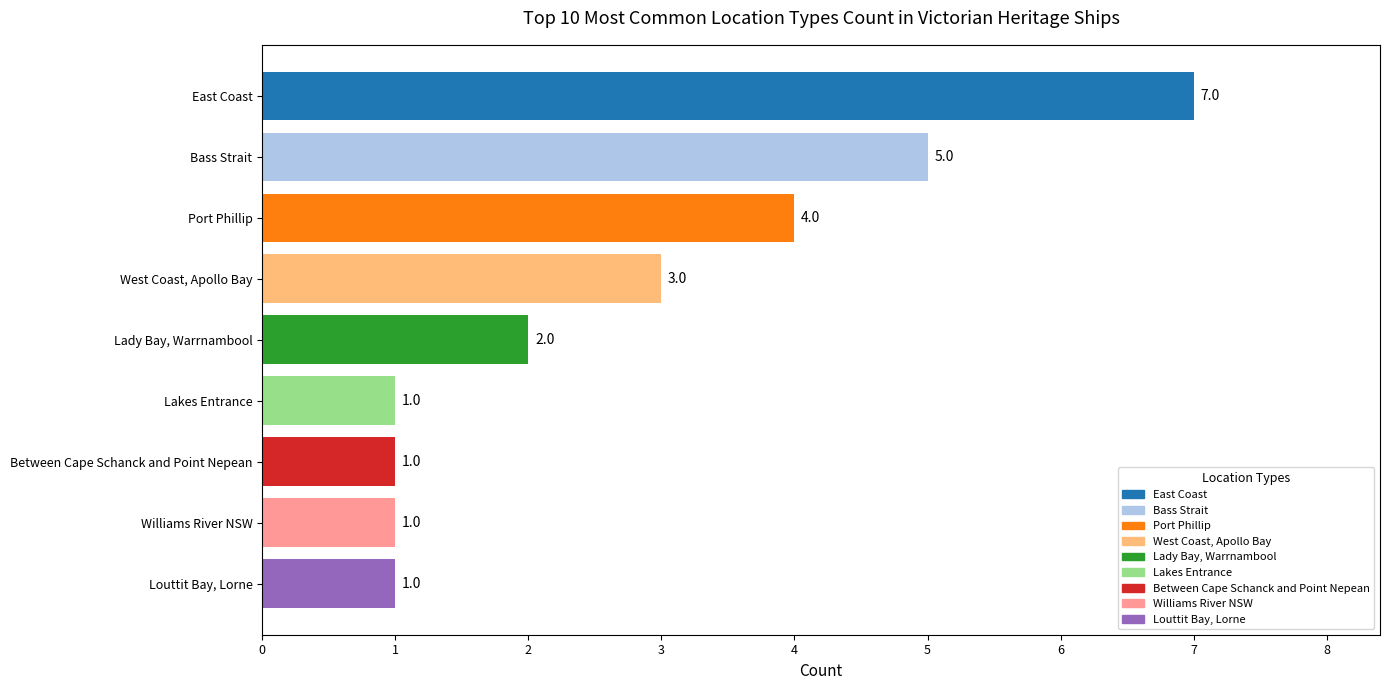

At which label is the value closest to 4?

Port Phillip